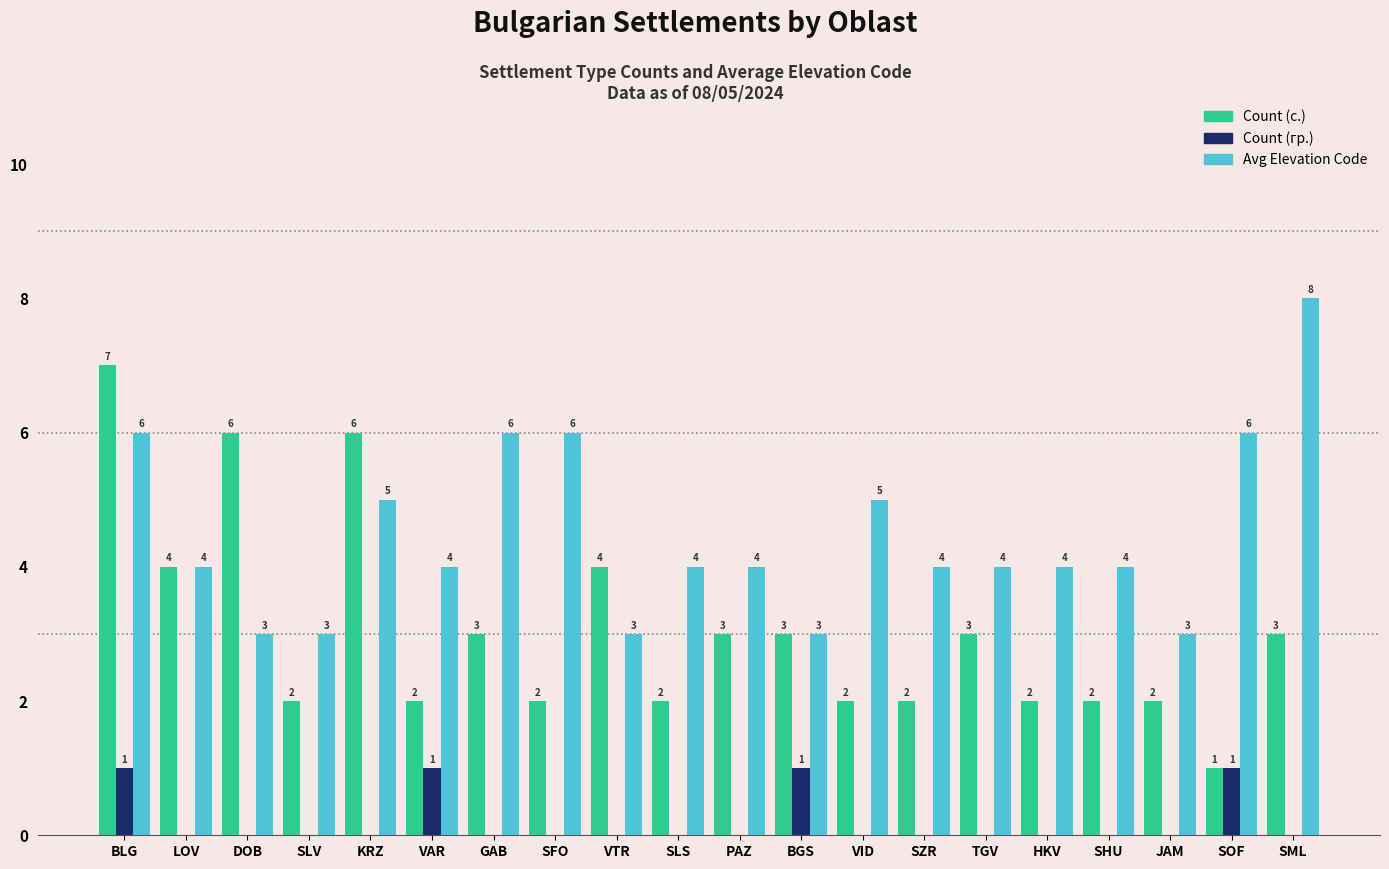

How many data points does each series have?

20